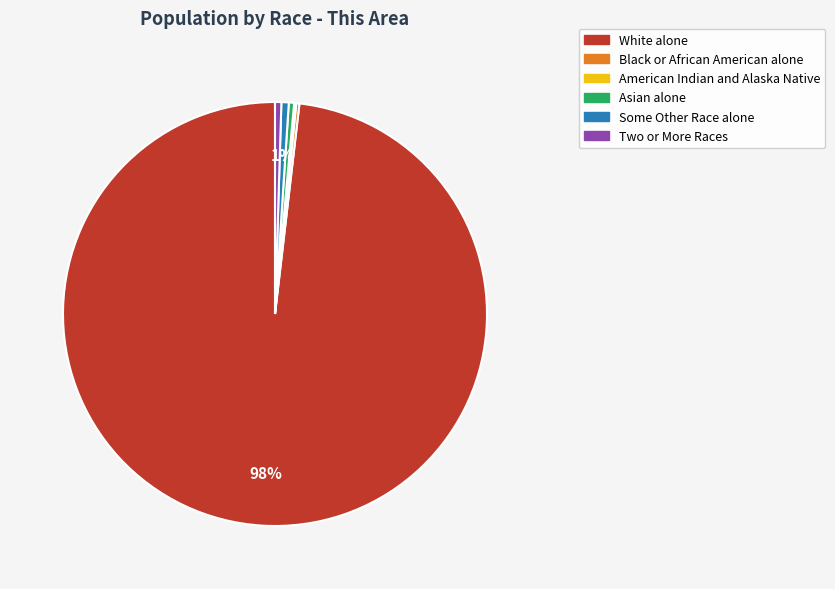

To the nearest percent, what is the average slice percentage?

17%